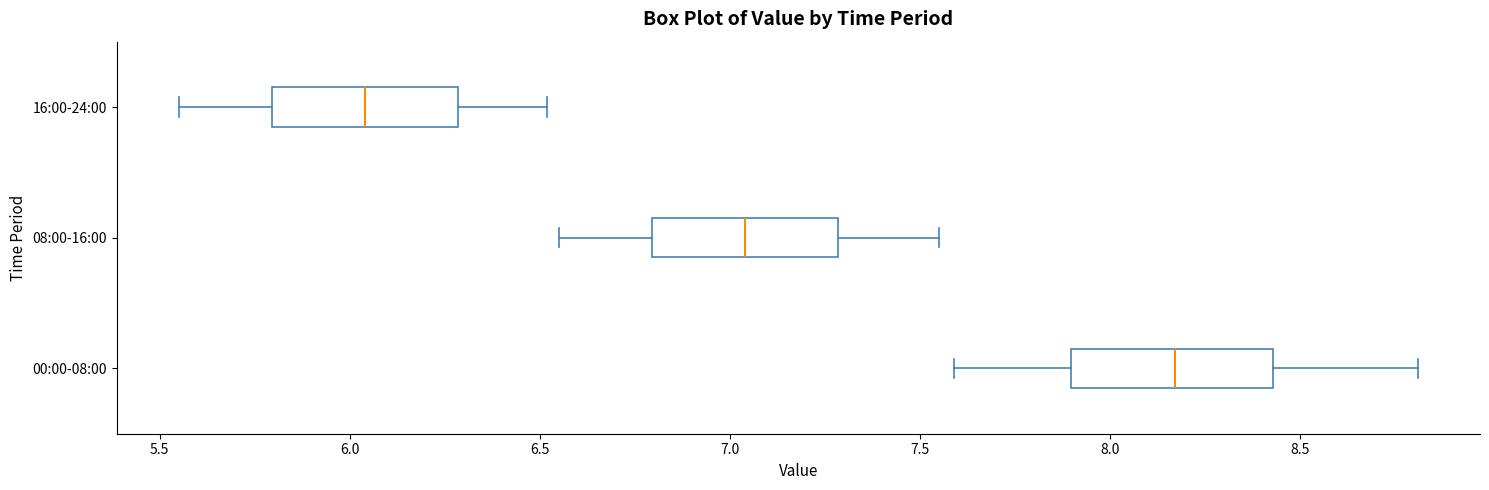

Where is the left edge of the box for 08:00-16:00 on the x-axis? The values are not printed on the chart, so give them approximately, as read against the axis.

6.80